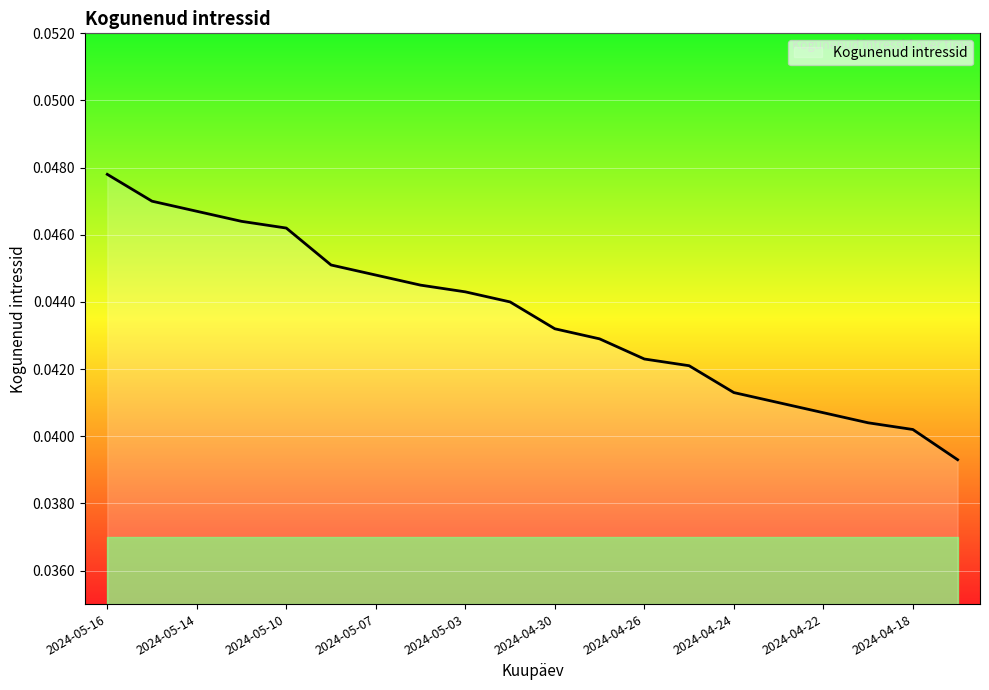

At which category does the chart reach its peak across all series?

2024-05-16